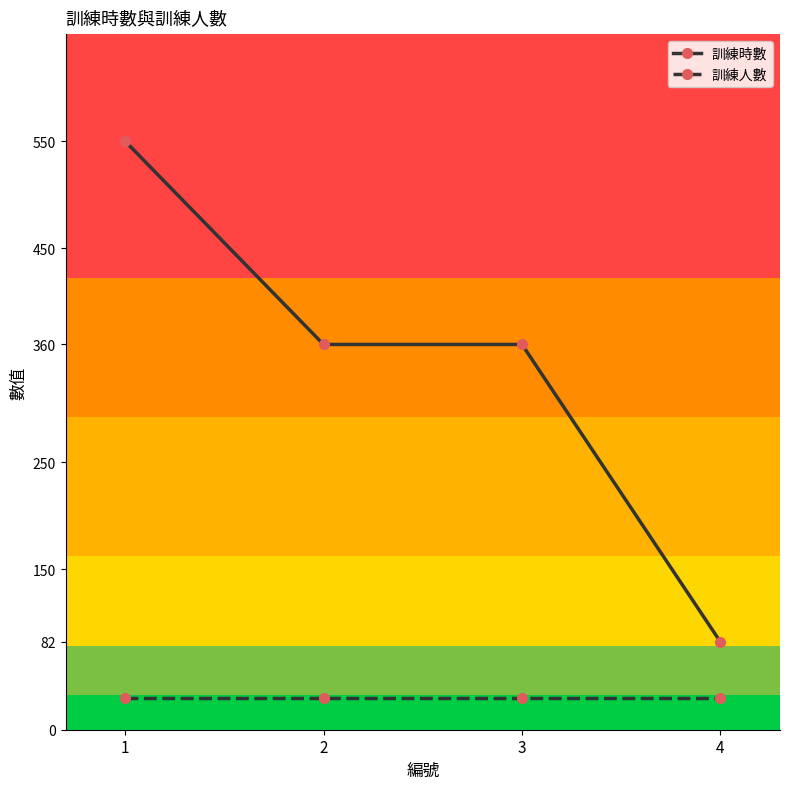

Reading right to left, extract all data points from this chart.

訓練時數: 4=82	3=360	2=360	1=550
訓練人數: 4=30	3=30	2=30	1=30